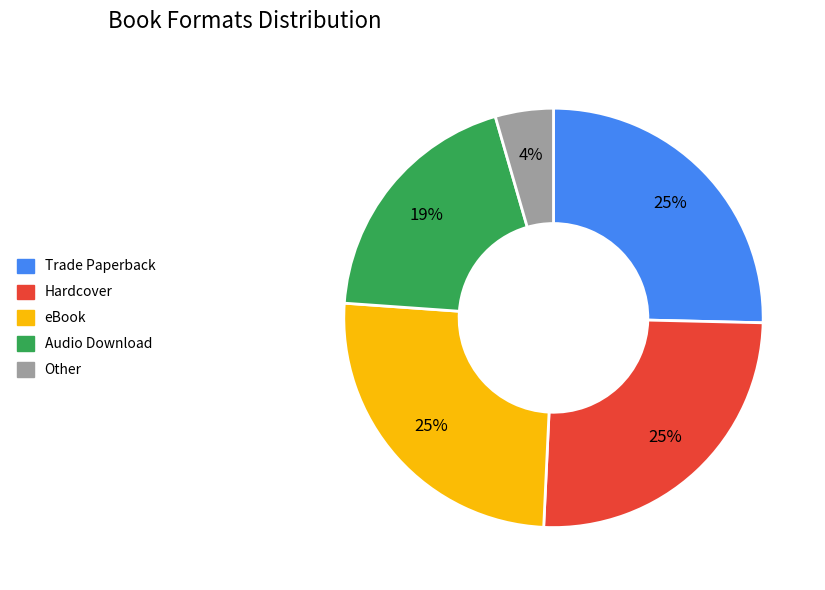

Does Audio Download represent more than half of the total?

No